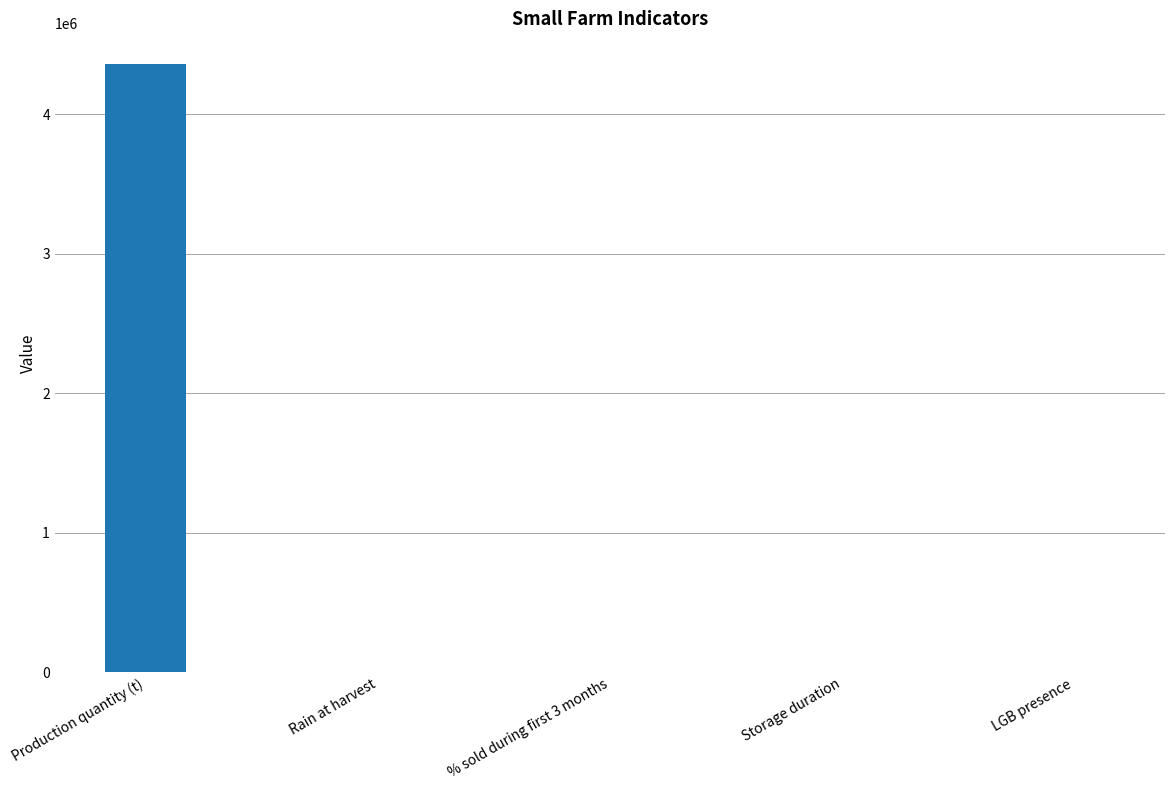

What is the sum of all values?

4362120